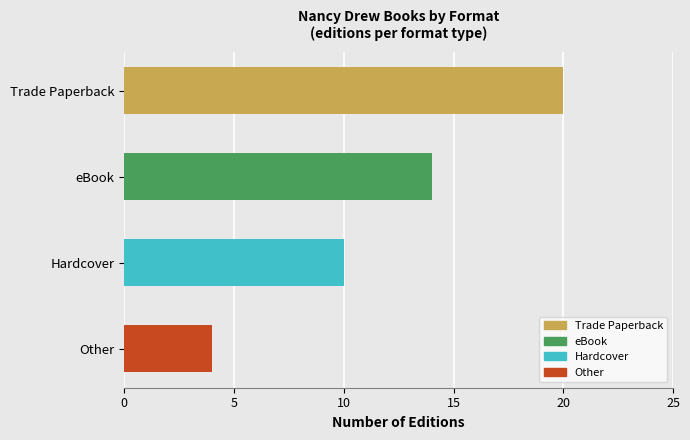

Reading top to bottom, list all the values displayed in this chart.

Trade Paperback=20	eBook=14	Hardcover=10	Other=4